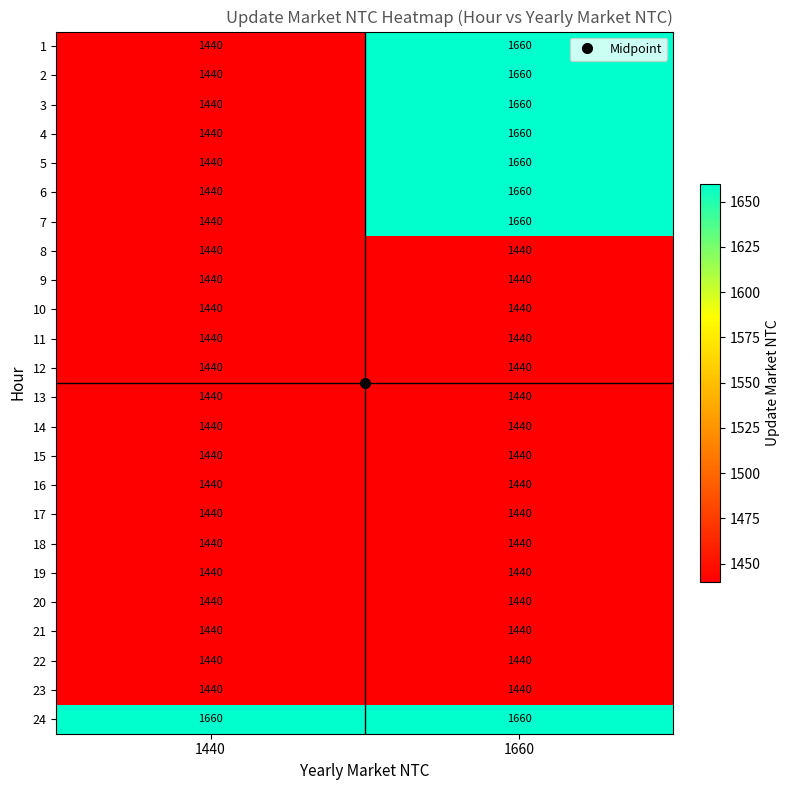

The 12 series shows 1440 at 1440. True or false?

True